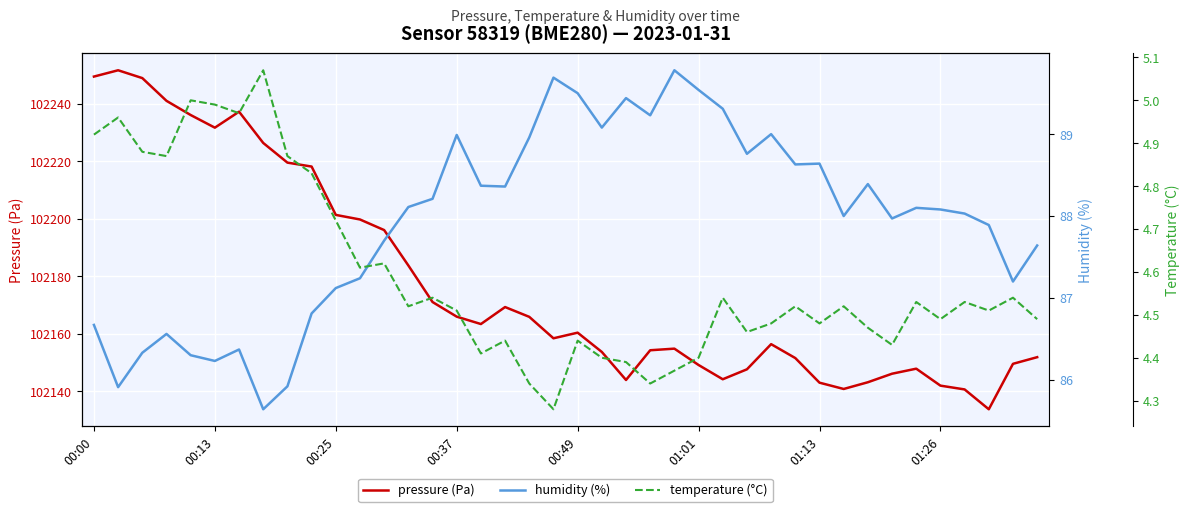

What is the lowest value of the pressure (Pa) series?

102133.7